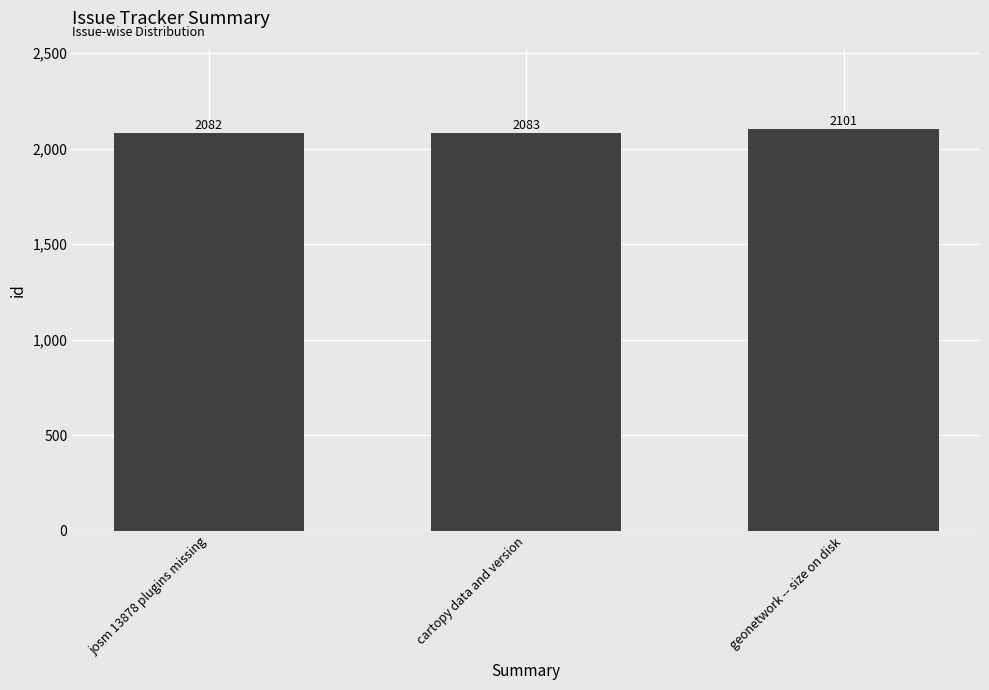

Reading right to left, transcribe all the data shown in this chart.

2101	2083	2082